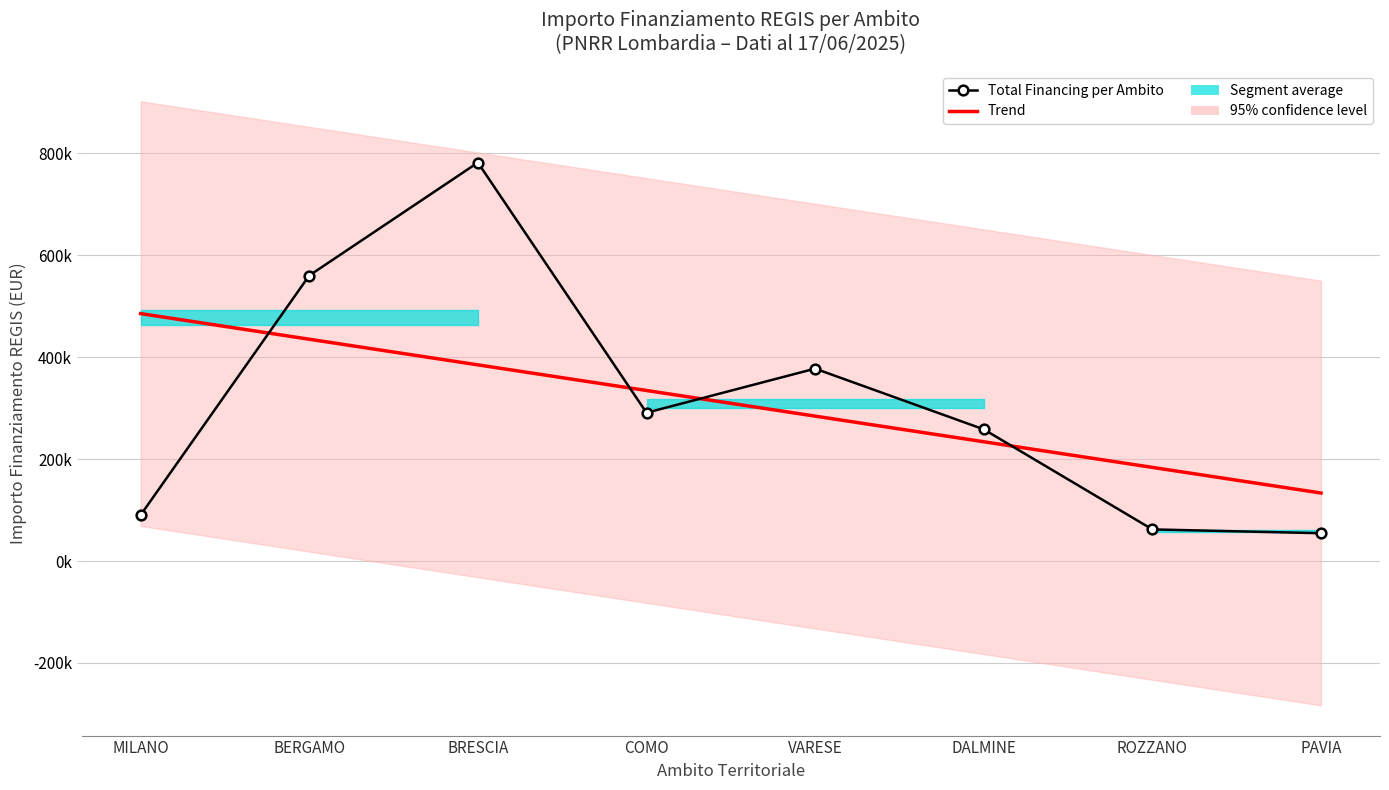

At which category does Total Financing per Ambito reach its first local valley?

COMO